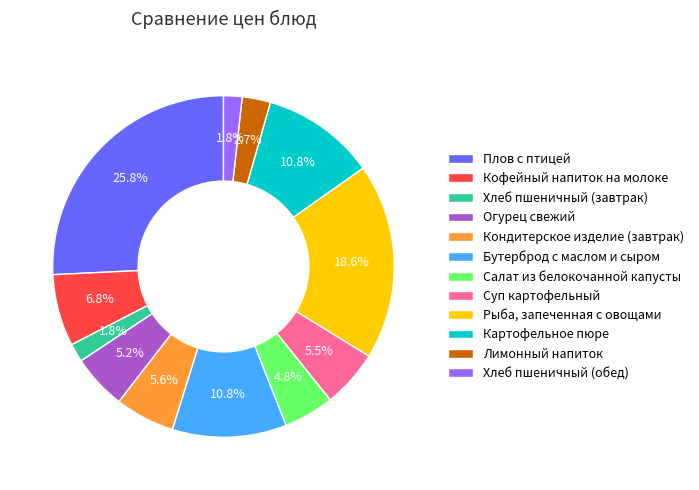

Which category has the biggest portion of the pie?

Плов с птицей